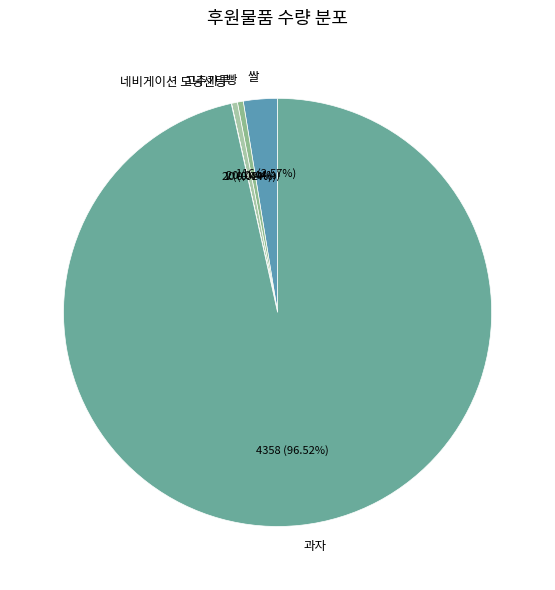

To the nearest percent, what is the combined percentage of 빵 and 쌀?

3%